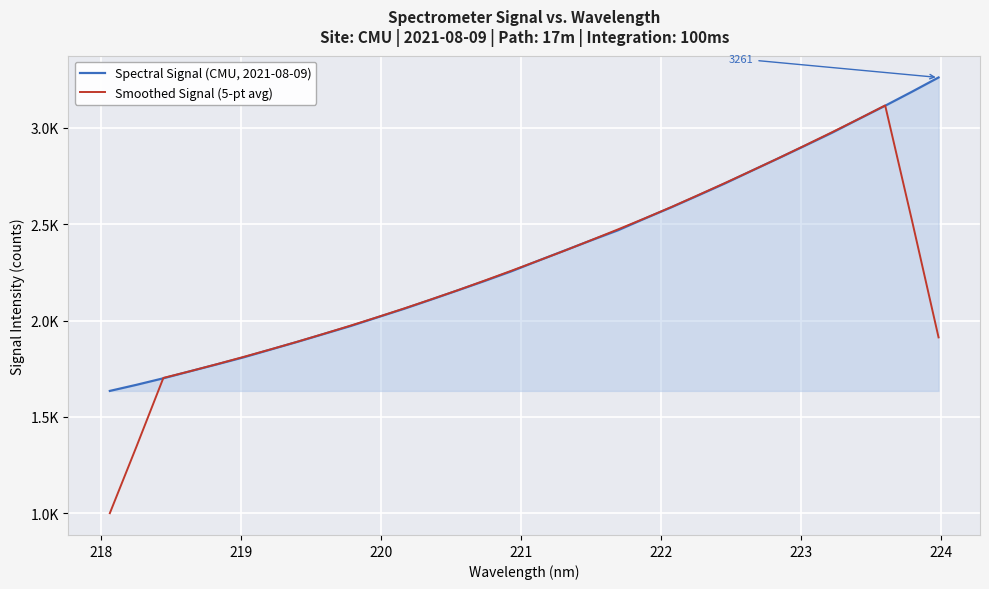

Which series ends up on top after the final intersection of Smoothed Signal (5-pt avg) and Spectral Signal (CMU, 2021-08-09)?

Spectral Signal (CMU, 2021-08-09)